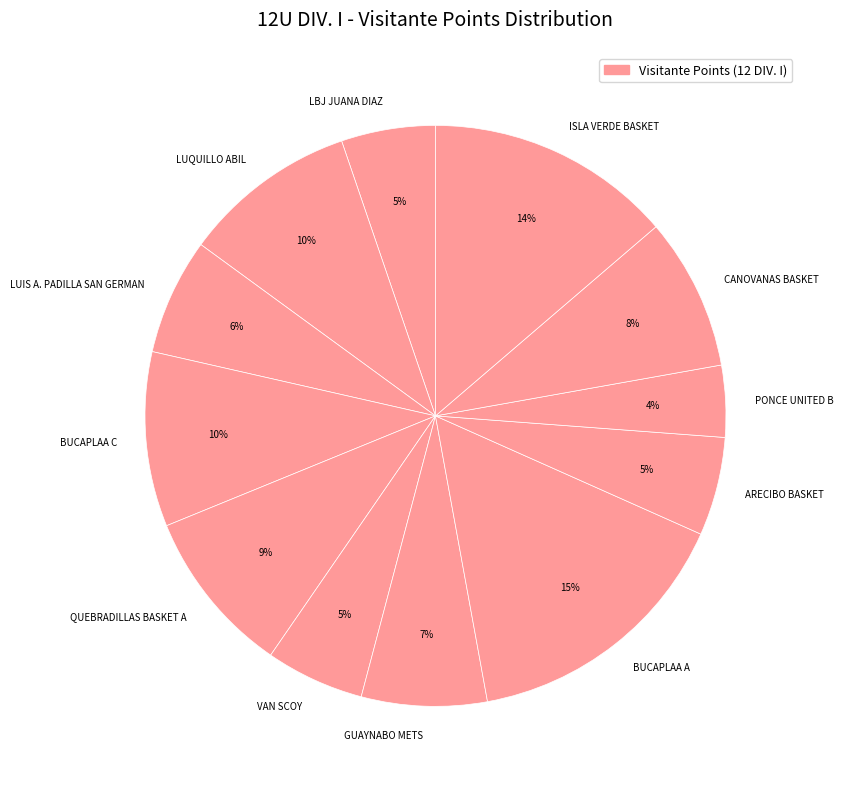

Which slice is the largest?

BUCAPLAA A